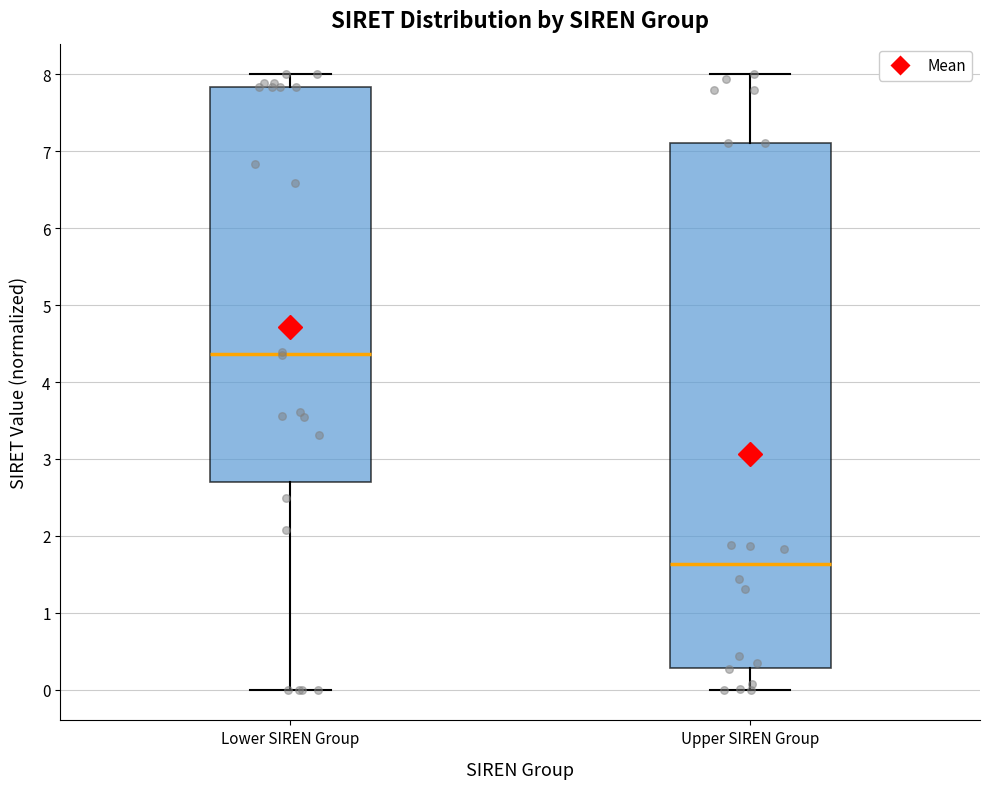

Reading left to right, read every box against the y-axis: the position of its median line, the range the box covers, and the ends of its whiskers. The values are not printed on the chart, so give them approximately, as read against the axis.

Lower SIREN Group: median 4.4, box 2.7 to 7.8, whiskers 0.0 to 8.0
Upper SIREN Group: median 1.6, box 0.3 to 7.1, whiskers 0.0 to 8.0